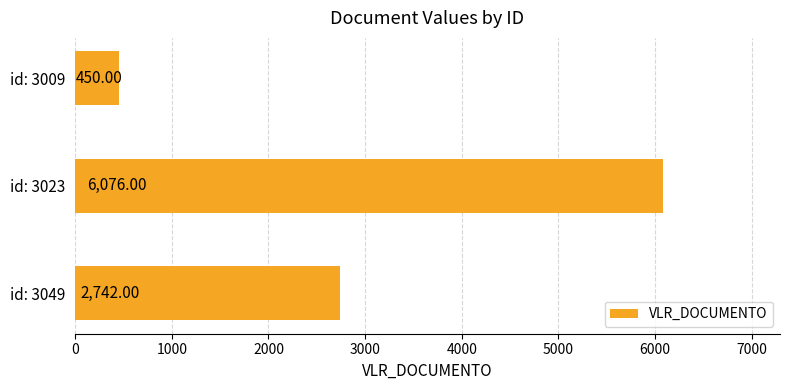

Which category has the lowest value across all series?

id: 3009